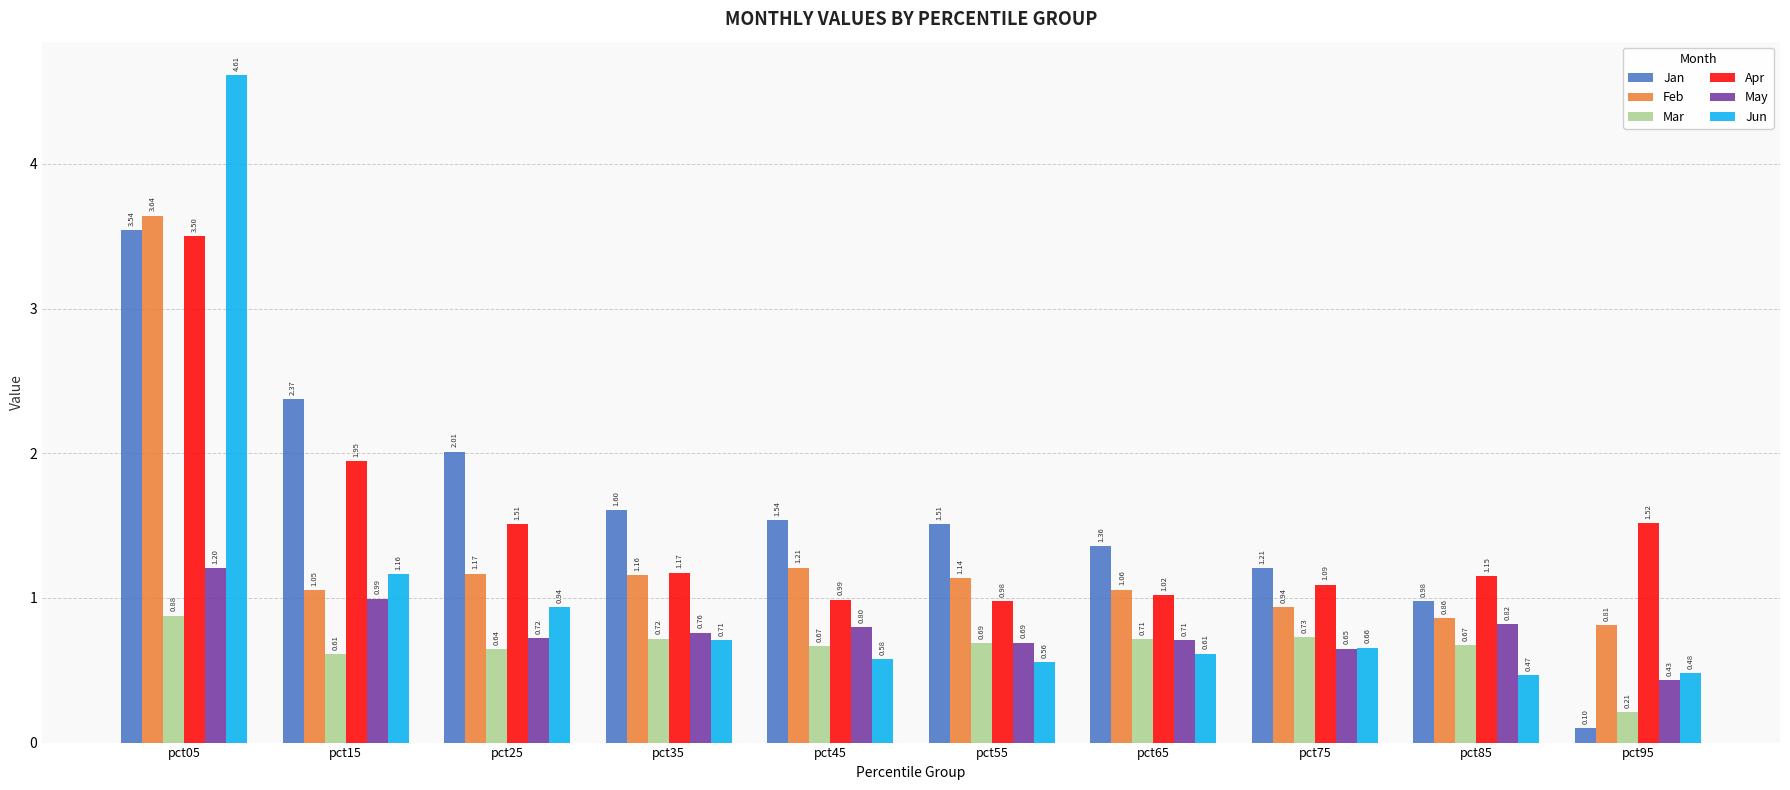

Which series has the largest total across all categories?

Jan